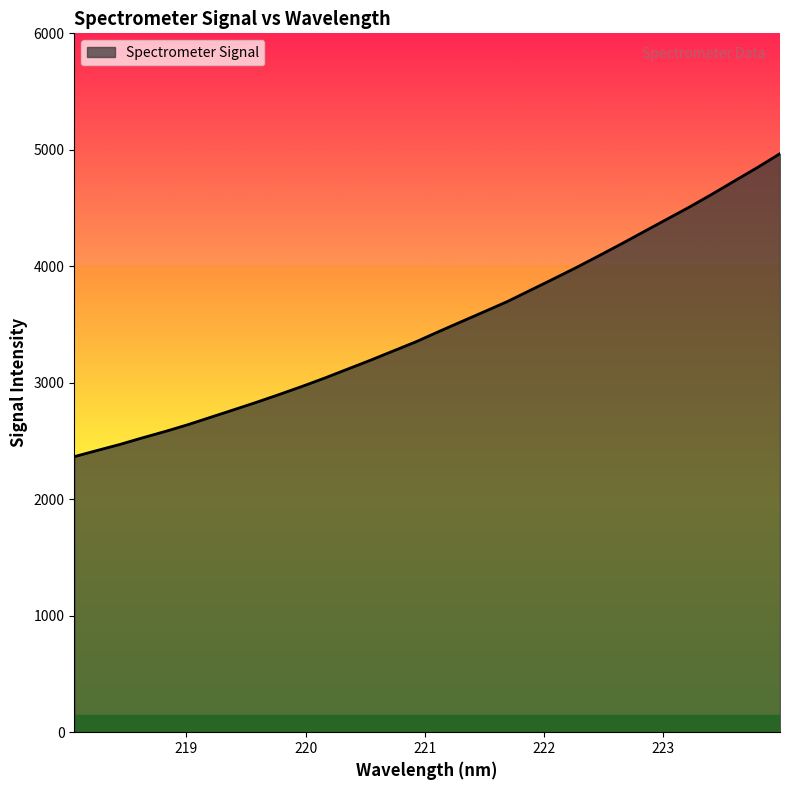

How many values are below 3439?

16